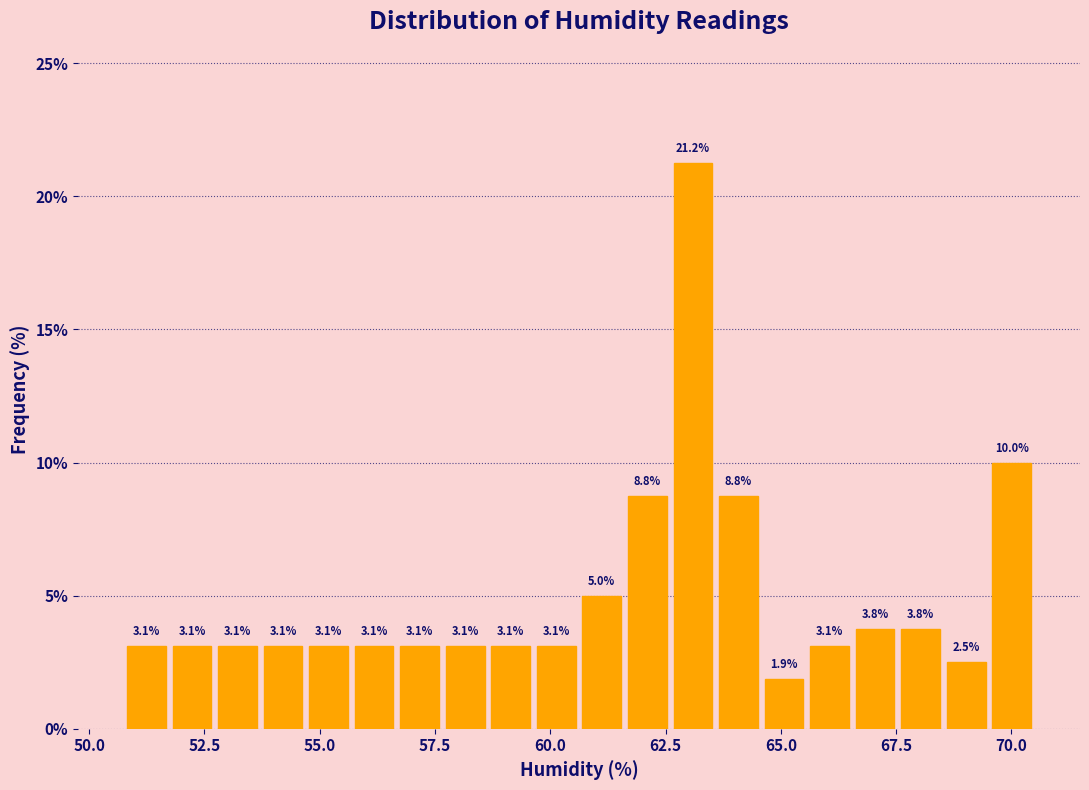

Around what value on the x-axis is the tallest bar? Give the approximate position of its centre, as read against the axis.

63.0